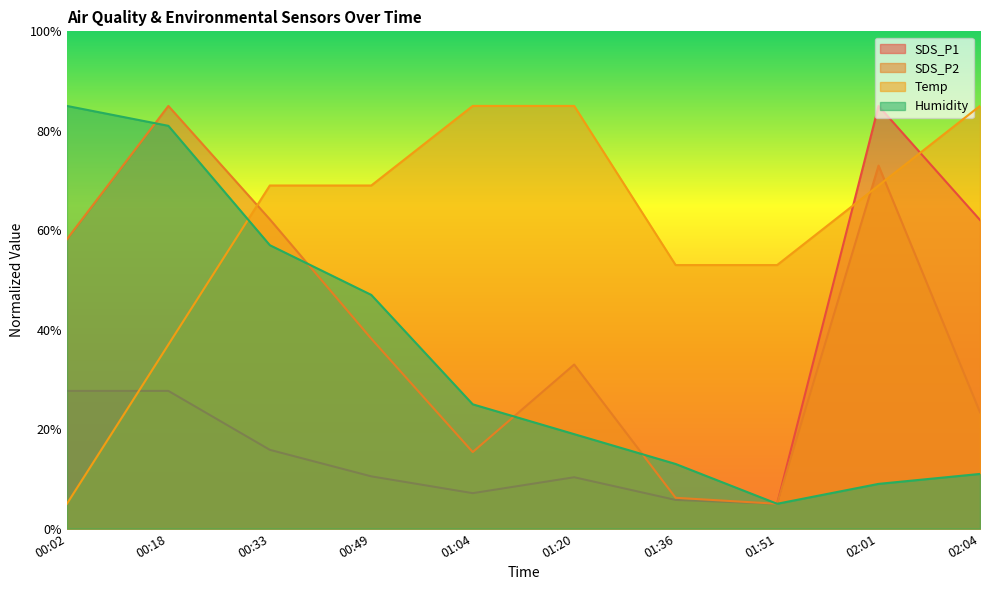

What is the average value of the SDS_P1 series?

25.7